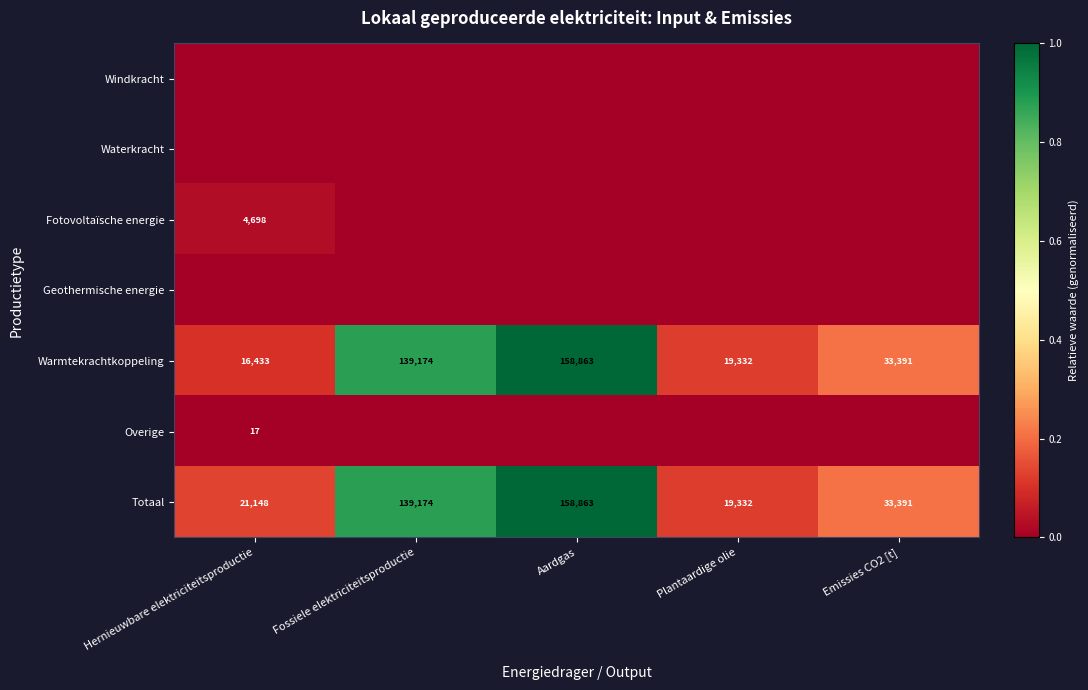

The Overige series shows 17 at Hernieuwbare elektriciteitsproductie. True or false?

True